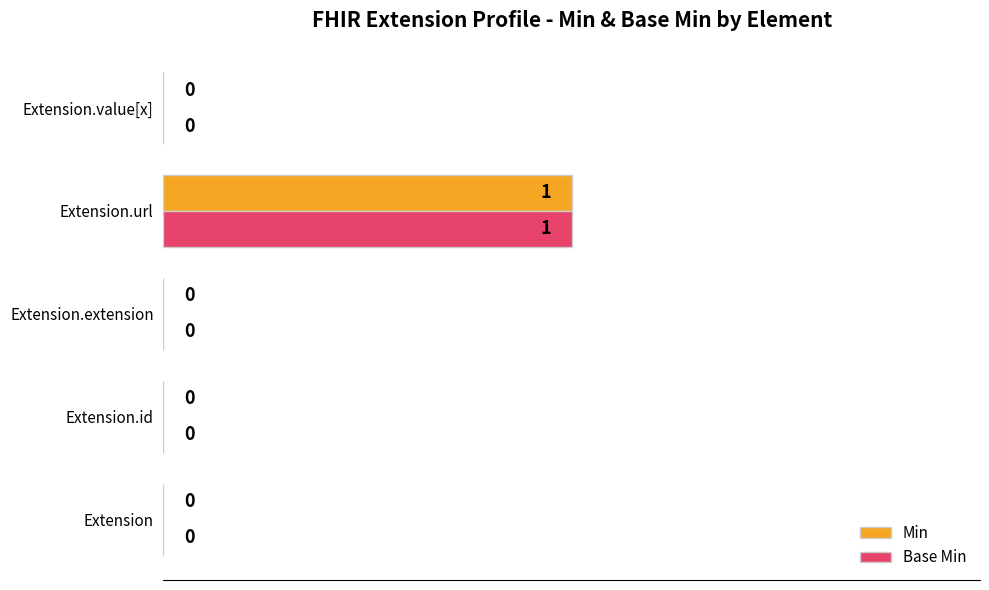

At which category is the sum across all series the highest?

Extension.url